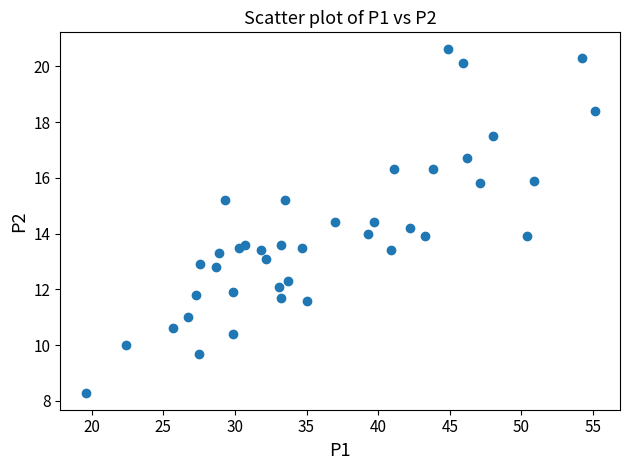

What is the range of X values (max minus min)?

35.5